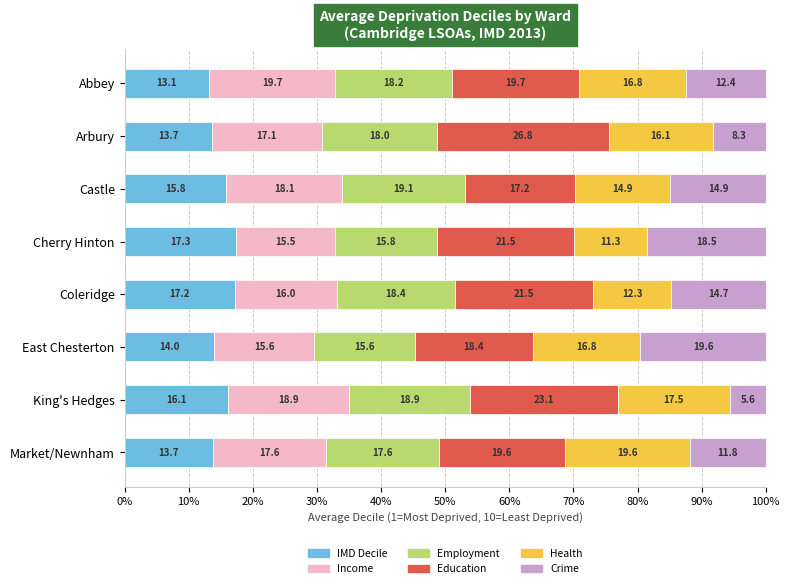

What is the difference between the second highest and minimum values in the IMD Decile series?

4.0